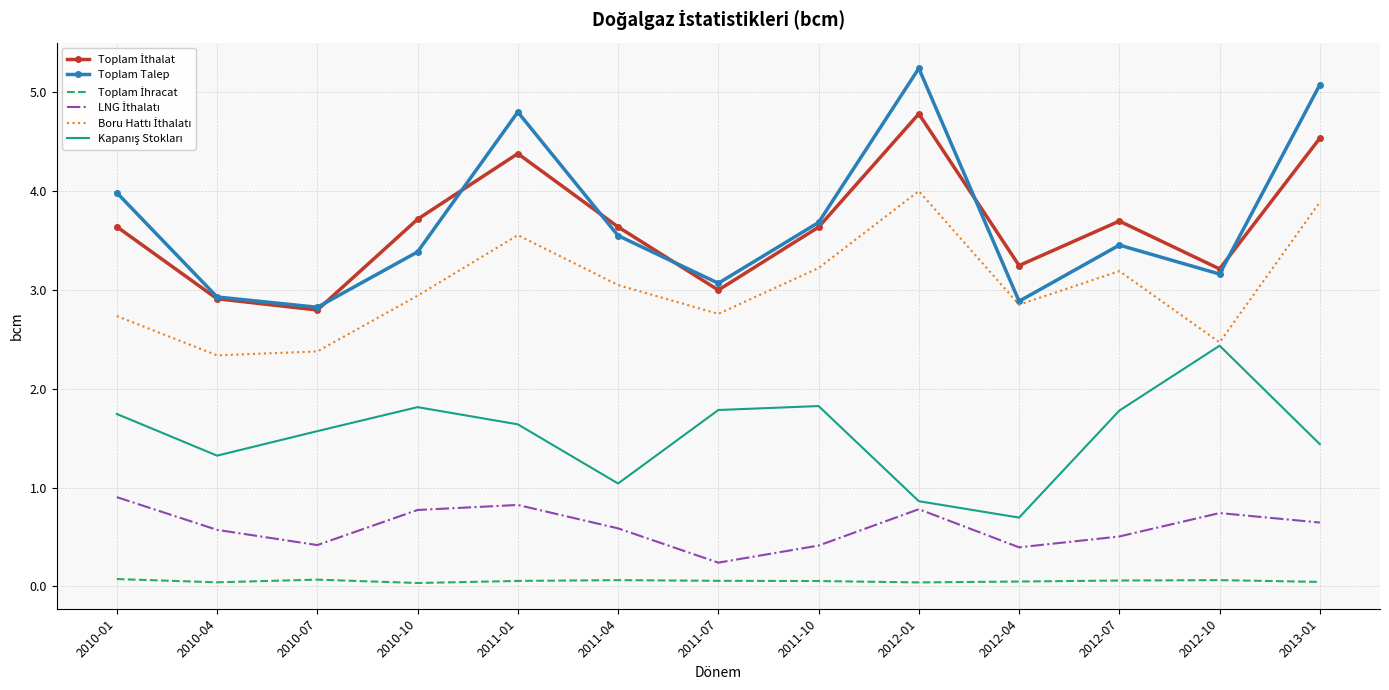

What is the difference between the highest and lowest values at 2011-01?

4.7